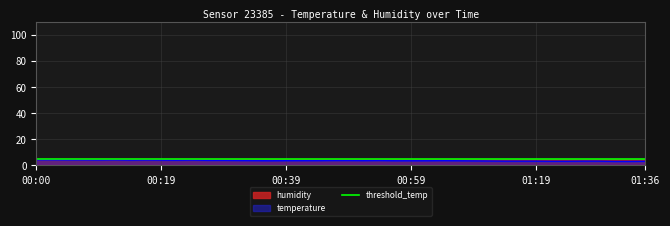

Approximately how many times larger is the value at 01:09 compared to 00:24?

0.9